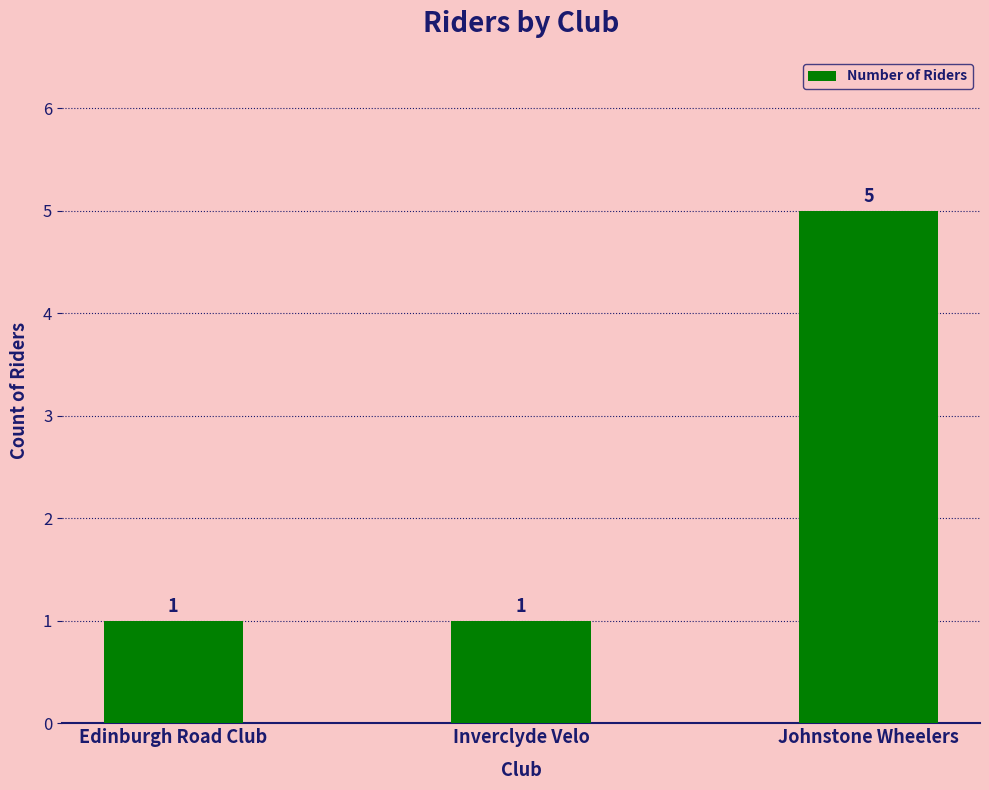

What is the average value?

2